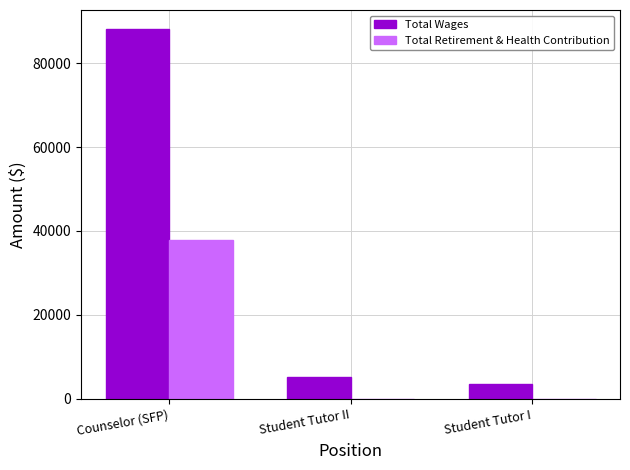

How many data points does each series have?

3